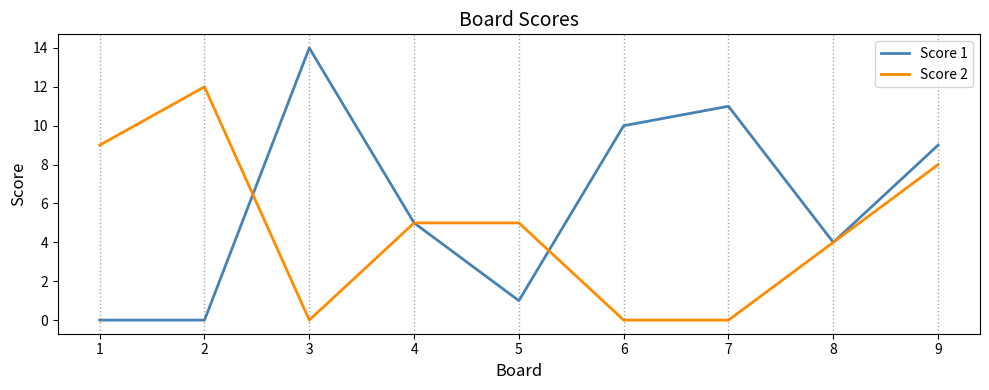

What is the average value of the Score 2 series?

5